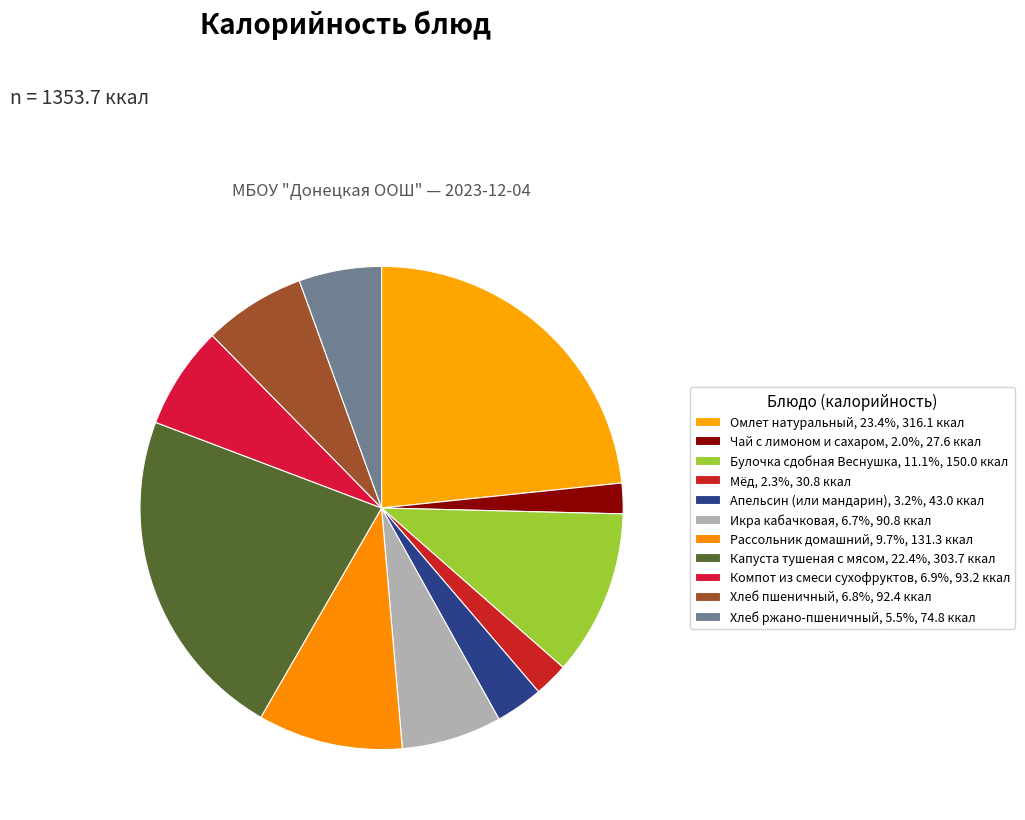

The Капуста тушеная с мясом slice represents 8% of the pie. True or false?

False